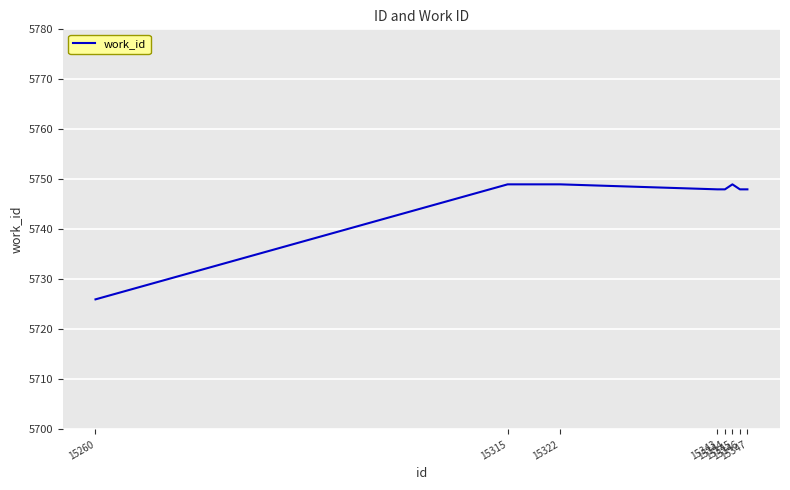

Between 15343 and 15322, which is larger?

15322